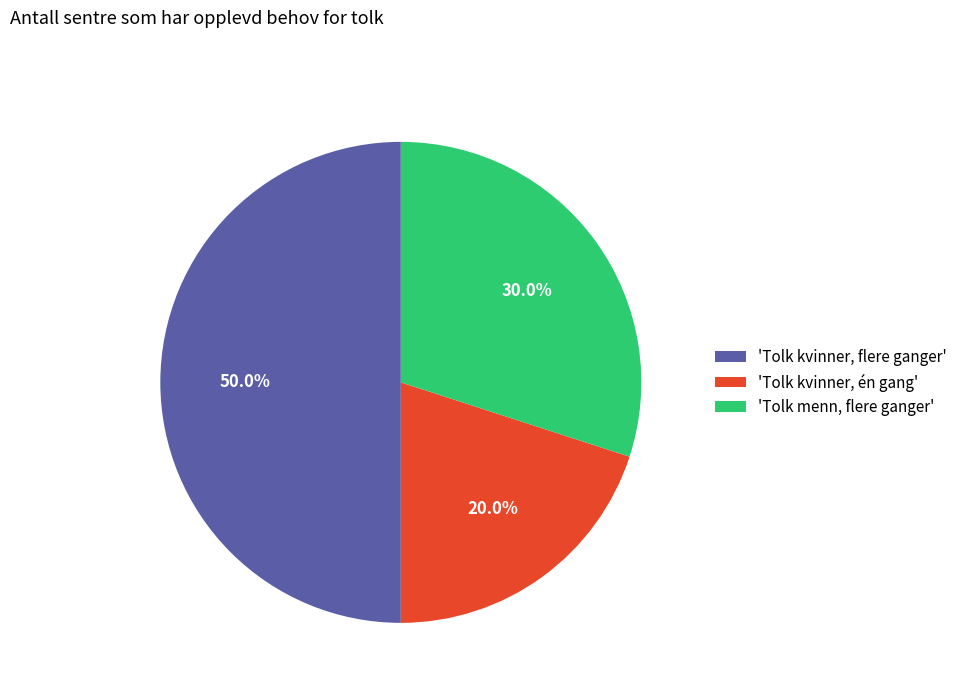

Does 'Tolk menn, flere ganger' represent more than half of the total?

No